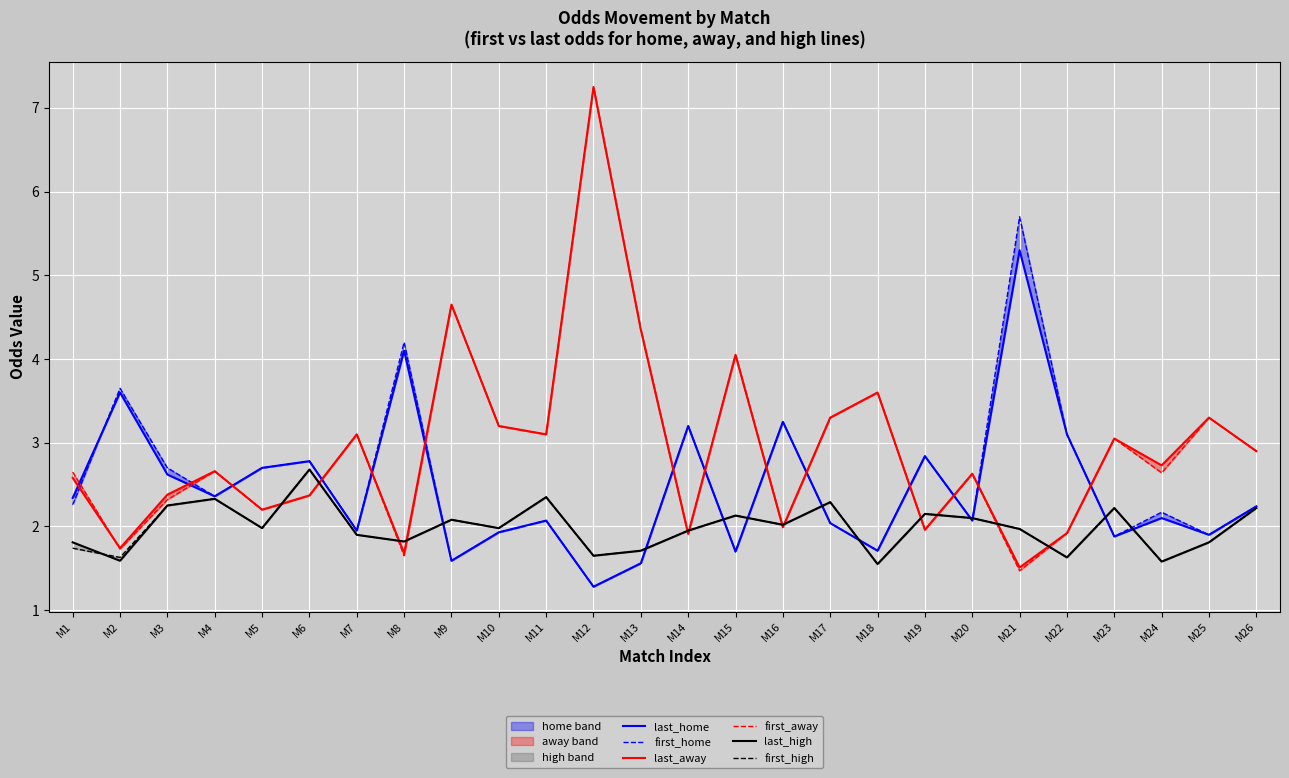

Between M12 and M23, which is larger?

M23